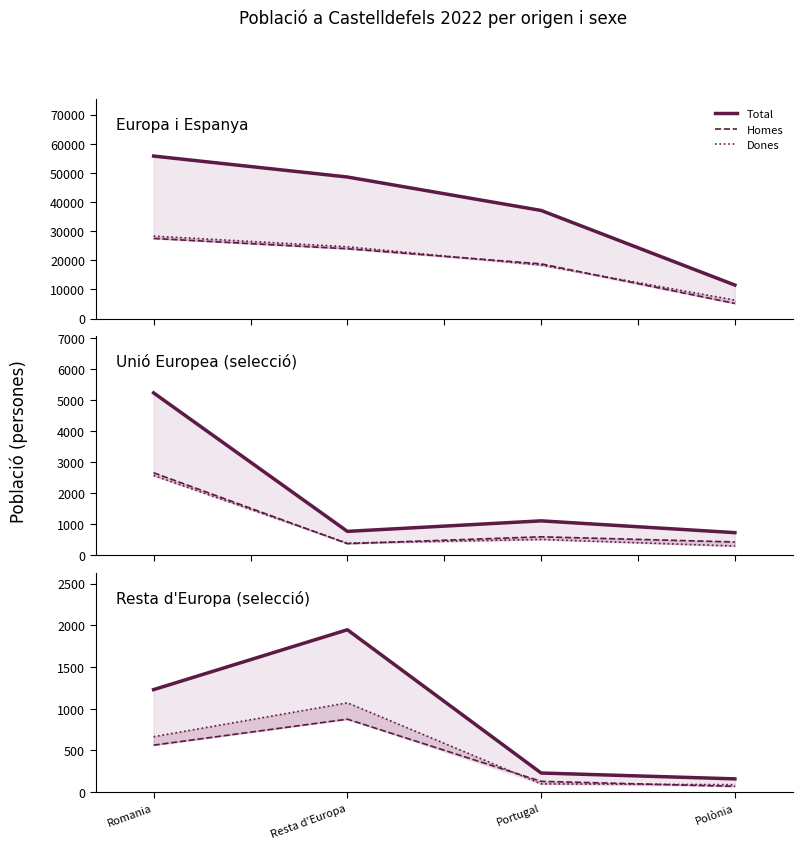

True or false: Homes has more than 2 points higher than both neighbors.

False